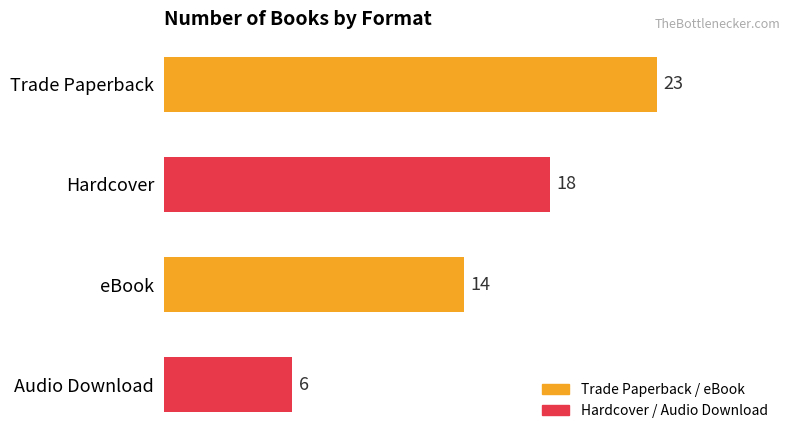

Reading top to bottom, transcribe all the data shown in this chart.

Trade Paperback=23	Hardcover=18	eBook=14	Audio Download=6